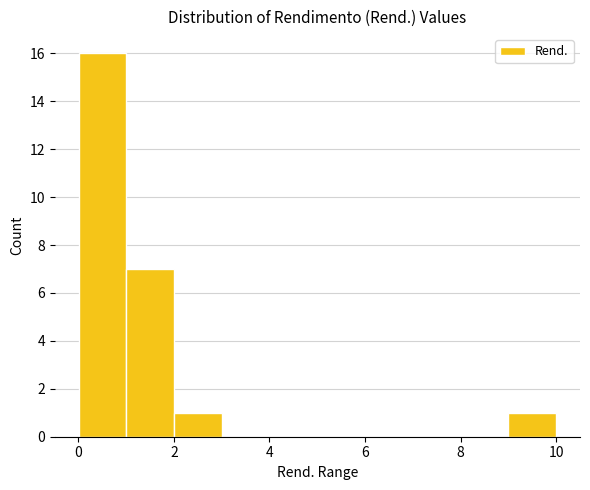

How tall is the bar that spans 0 to 1 on the x-axis? Neither the bar edges nor the heights are printed on the chart, so give them approximately, as read against the axes.

16